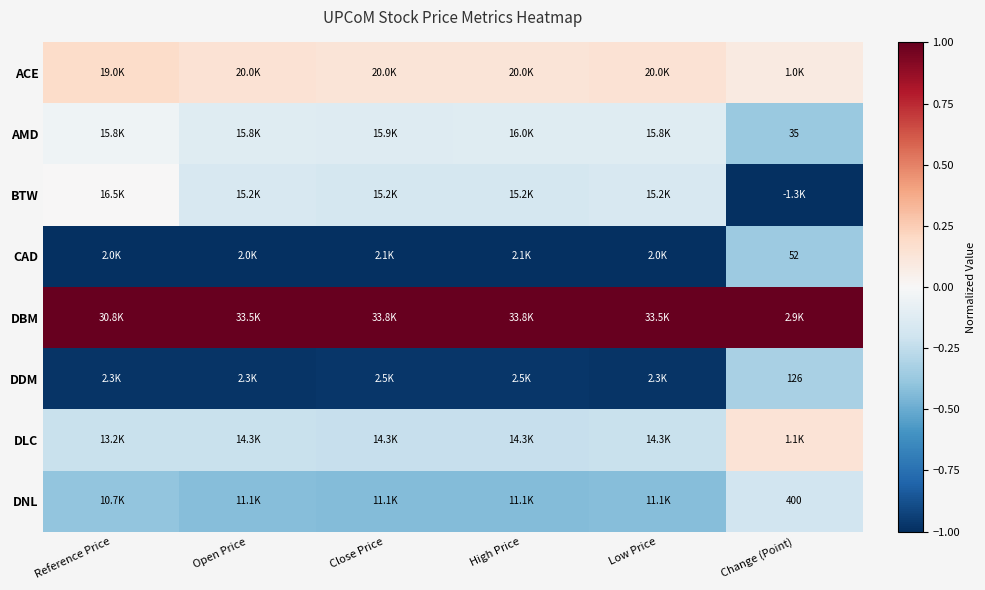

Is it true that DNL equals -0.0 at Change (Point)?

False